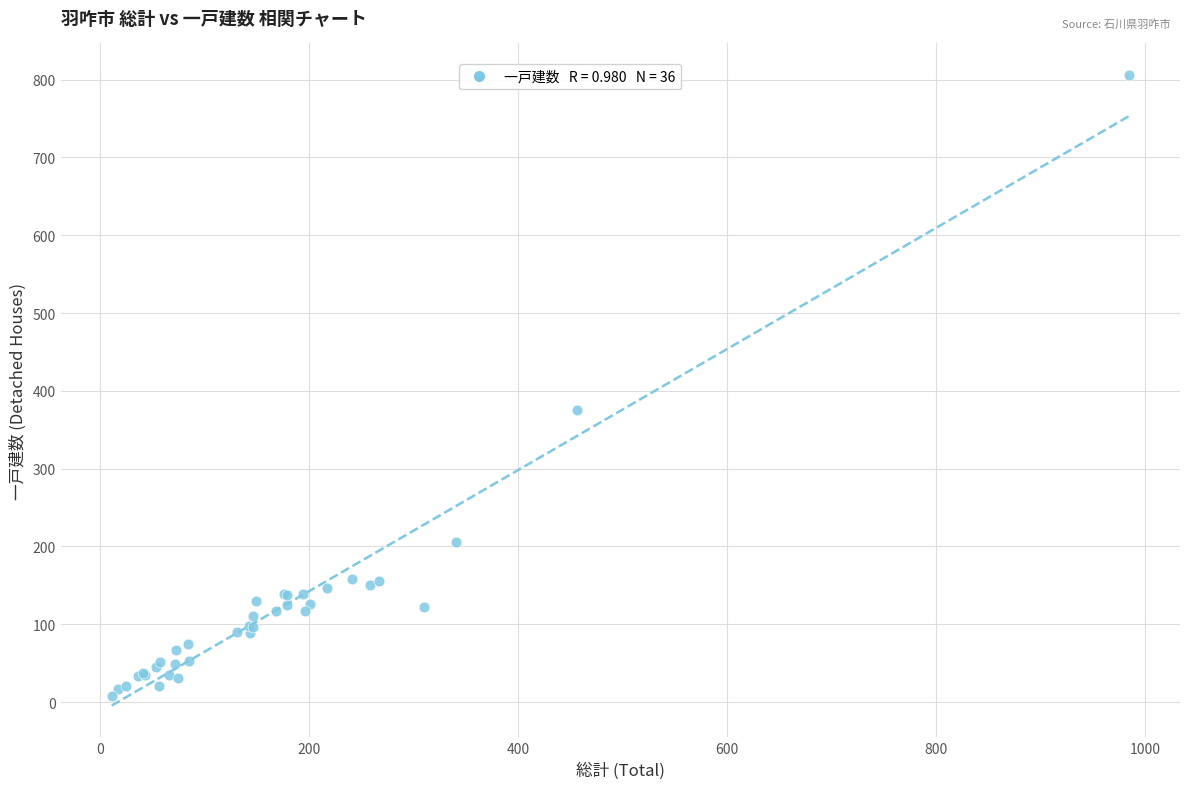

What Y value in the scatter plot is closest to 407?

375